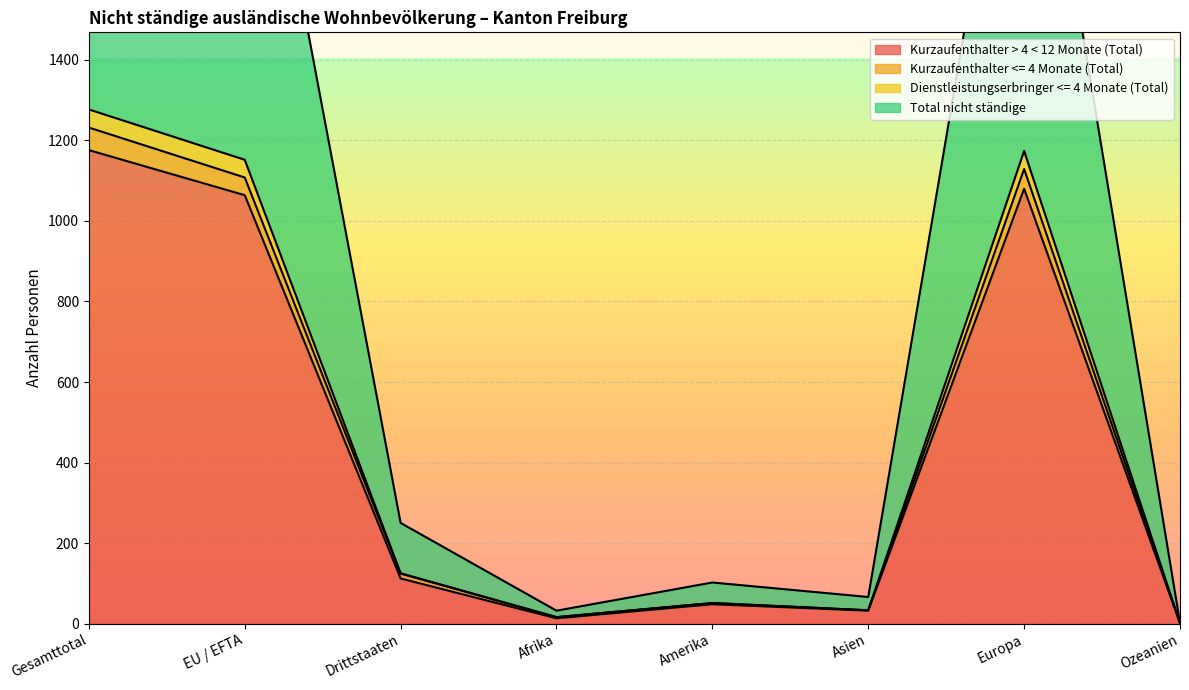

True or false: Kurzaufenthalter > 4 < 12 Monate (Total) has more than 1 interior local peaks.

True